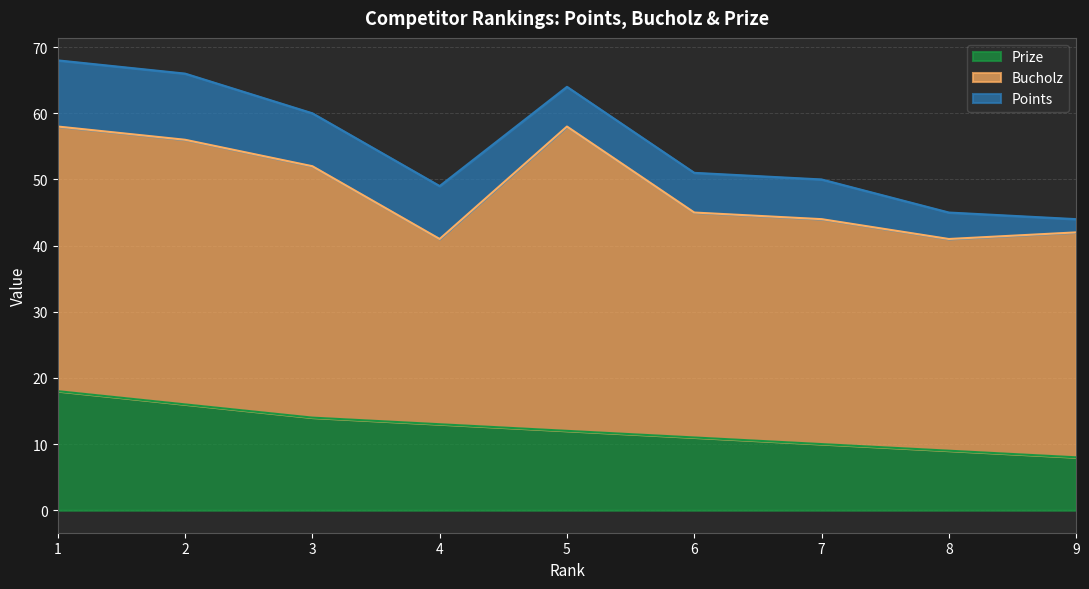

What is the lowest value of the Points series?

2